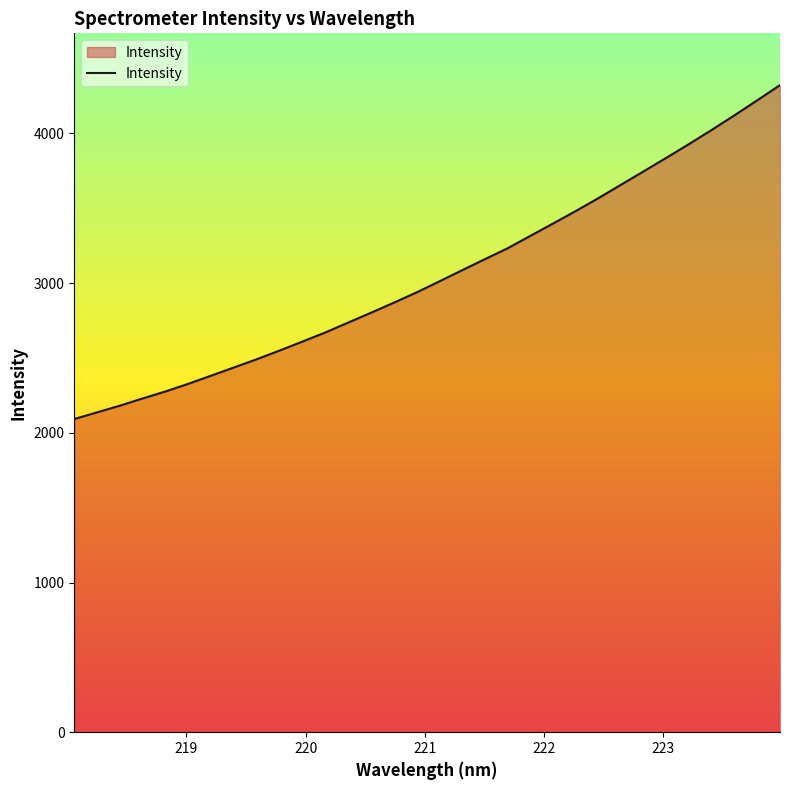

What is the difference between the maximum and minimum values?

2230.5